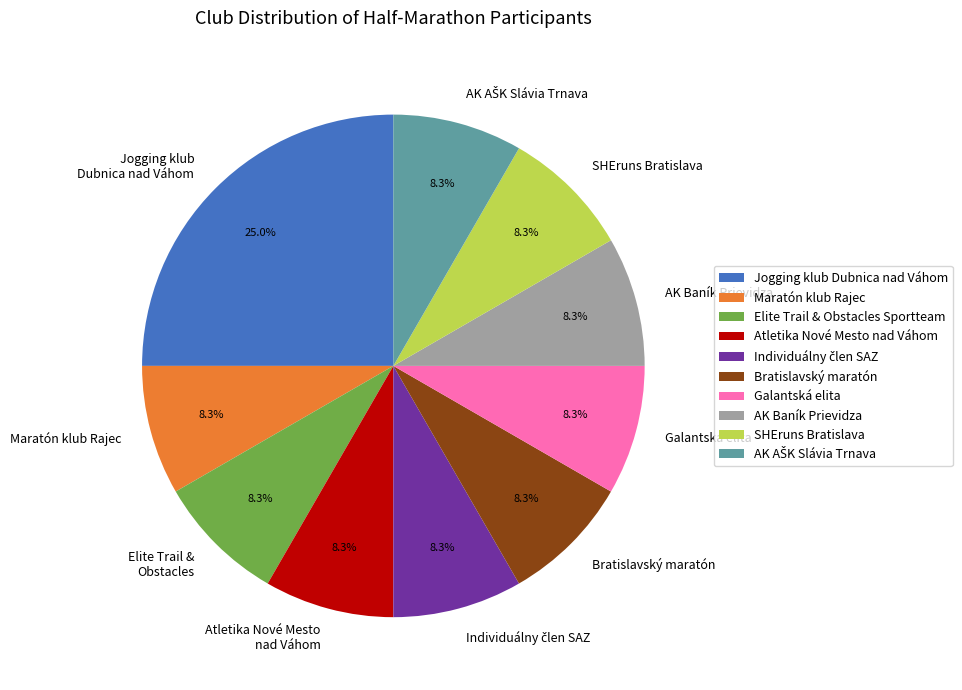

How many segments does this pie chart have?

10